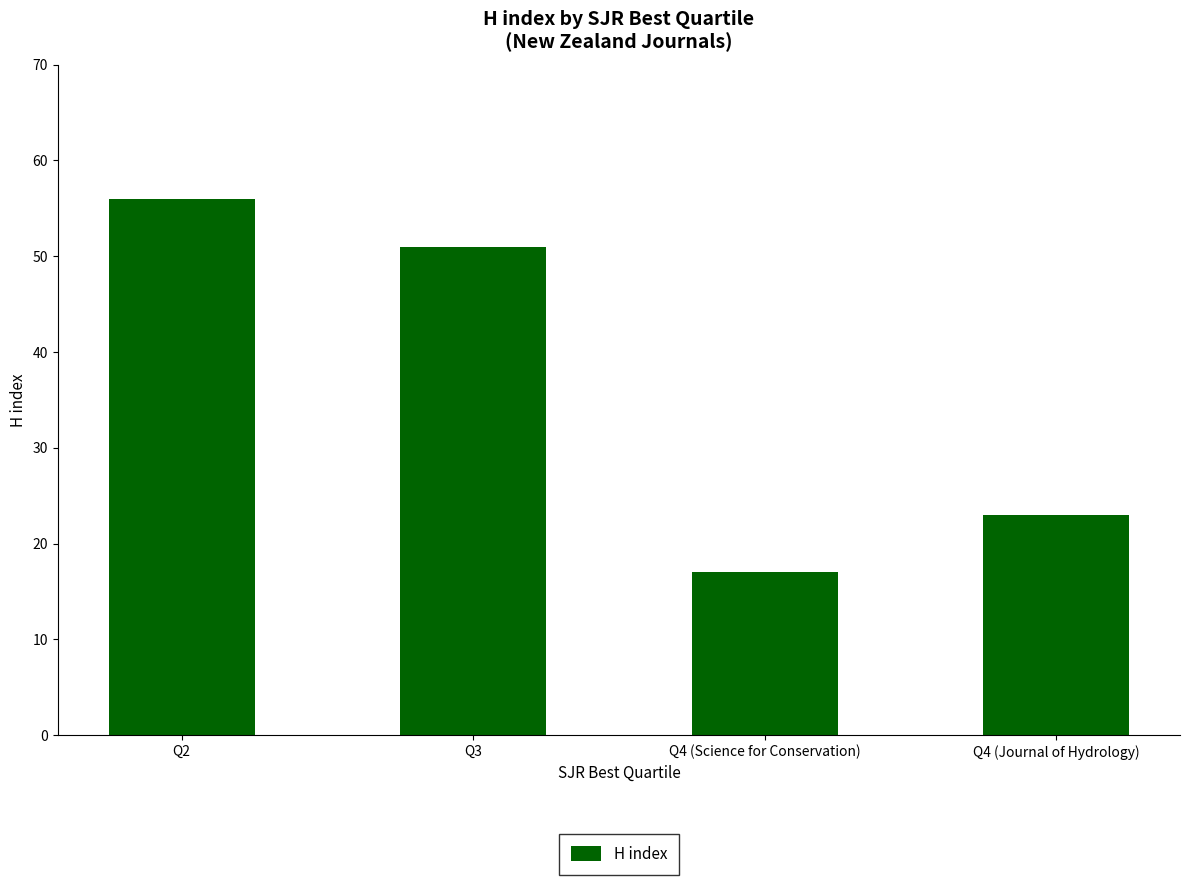

What position from the left is Q4 (Journal of Hydrology)?

4